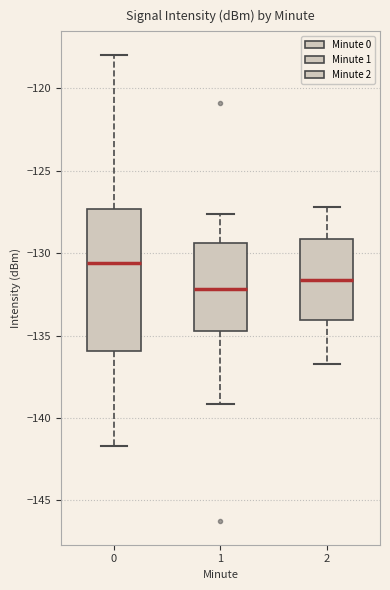

Reading left to right, transcribe this box plot: for each box, give where its median line is, the range the box spans, and where its two whiskers end, as read against the y-axis. The values are not printed on the chart, so give them approximately, as read against the axis.

0: median -130.5, box -136.0 to -127.5, whiskers -141.5 to -118.0
1: median -132.0, box -134.5 to -129.5, whiskers -139.0 to -127.5
2: median -131.5, box -134.0 to -129.0, whiskers -136.5 to -127.0